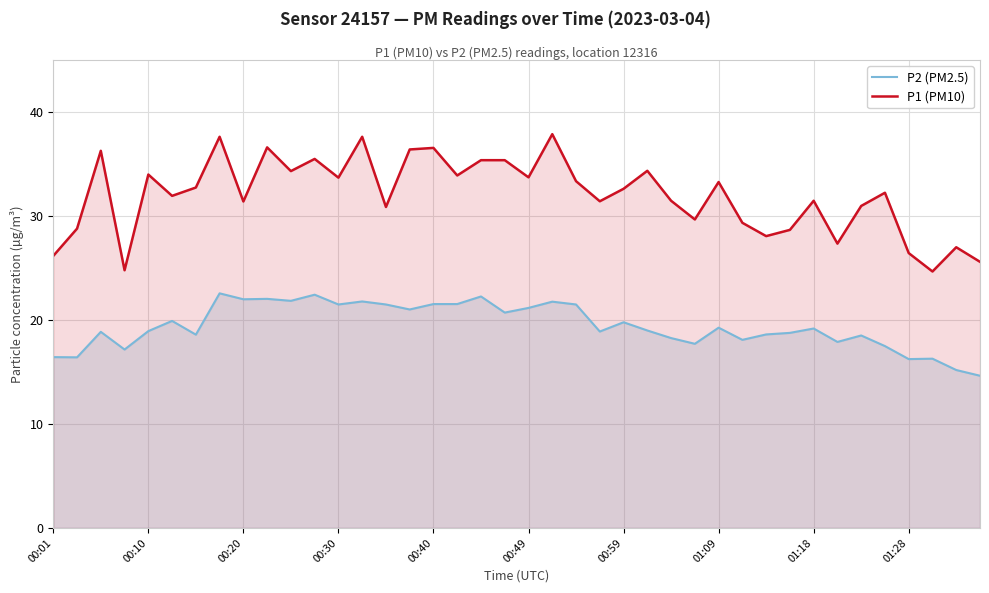

What is the total value across all series at 01:28?

42.7